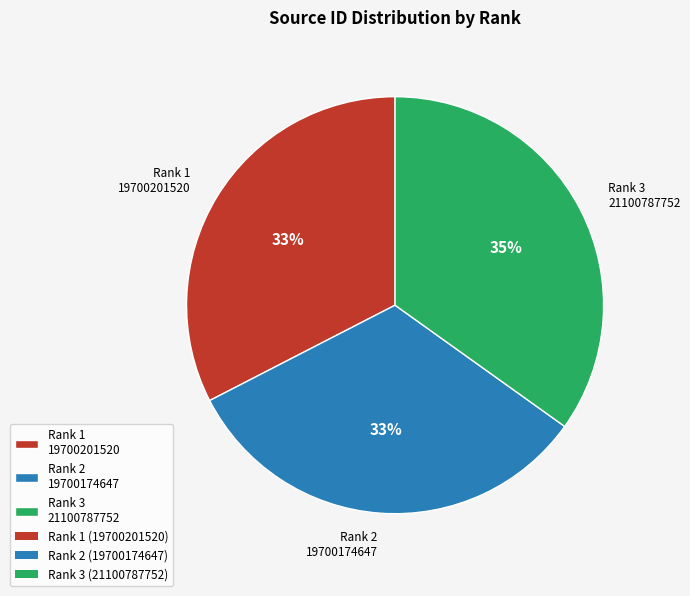

Count the number of slices in the pie.

3